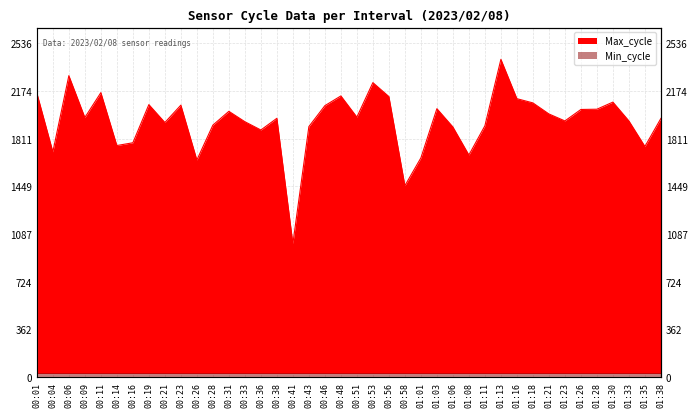

Reading right to left, list all the values displayed in this chart.

01:38=1966	01:35=1753	01:33=1947	01:30=2090	01:28=2036	01:26=2034	01:23=1947	01:21=2000	01:18=2084	01:16=2116	01:13=2415	01:11=1910	01:08=1688	01:06=1901	01:03=2040	01:01=1666	00:58=1455	00:56=2132	00:53=2238	00:51=1976	00:48=2137	00:46=2063	00:43=1904	00:41=1015	00:38=1967	00:36=1878	00:33=1941	00:31=2020	00:28=1915	00:26=1650	00:23=2067	00:21=1935	00:19=2071	00:16=1781	00:14=1760	00:11=2162	00:09=1973	00:06=2291	00:04=1712	00:01=2159